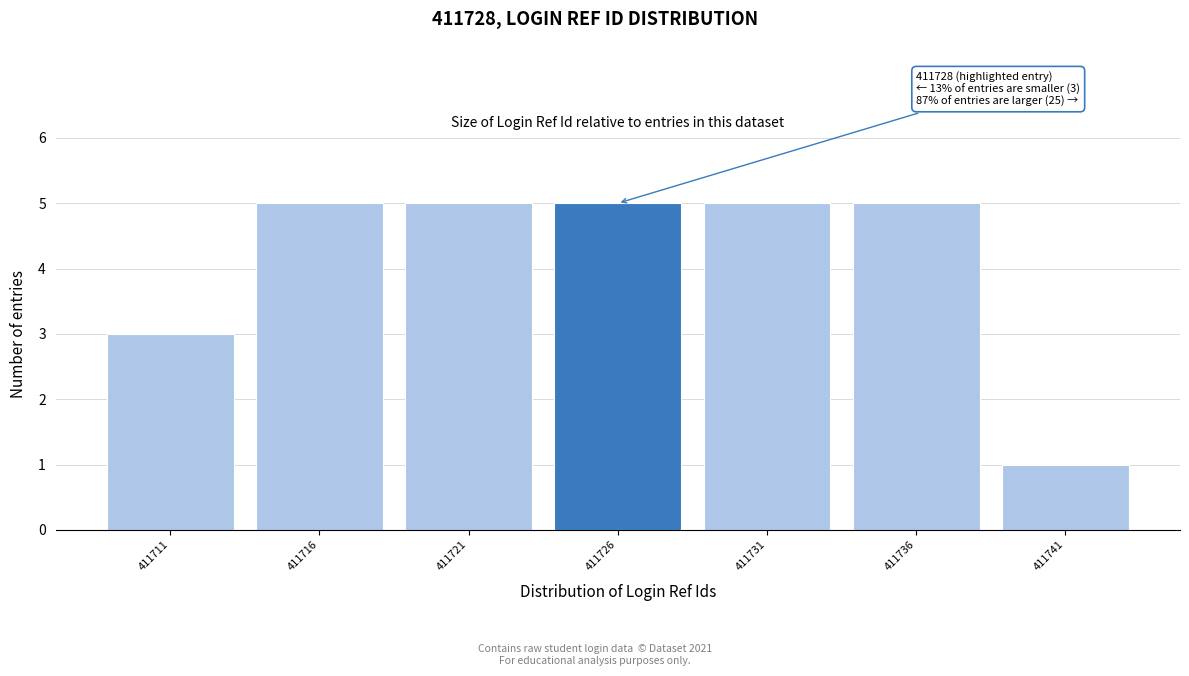

Reading left to right, transcribe all the data shown in this chart.

411711=3	411716=5	411721=5	411726=5	411731=5	411736=5	411741=1